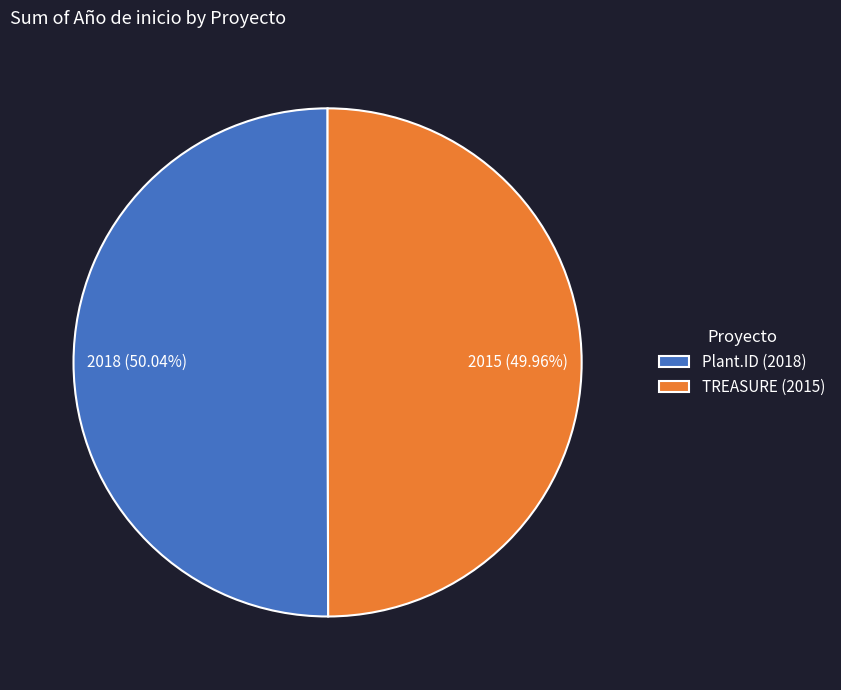

True or false: Plant.ID (2018) accounts for 50% of the total.

True